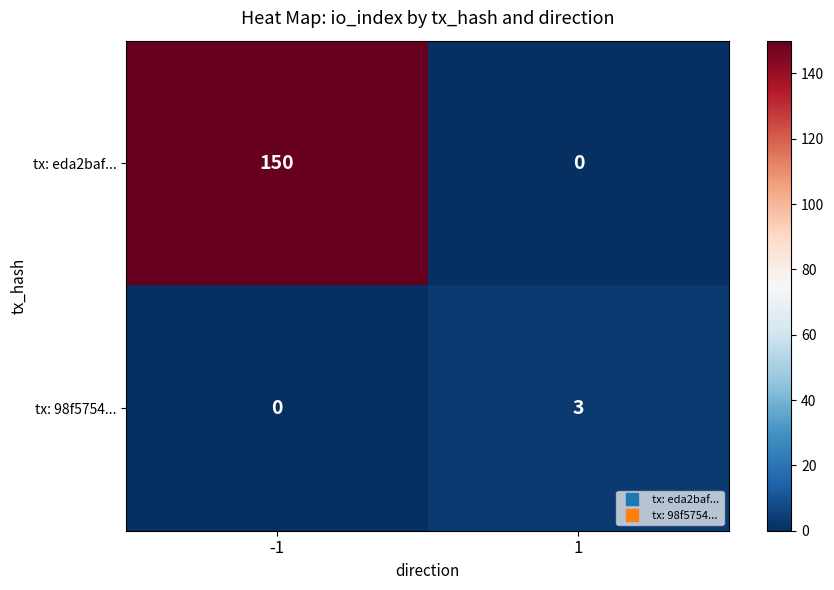

Which series has the largest total across all categories?

tx: eda2baf...